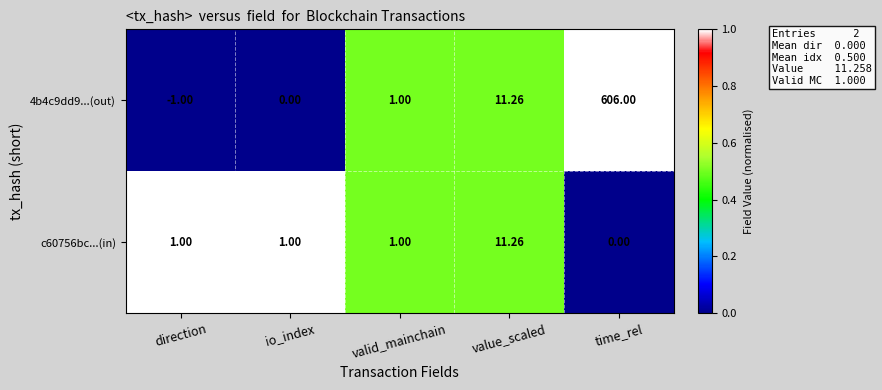

At time_rel, list the series in order from largest to smallest.

4b4c9dd9...(out), c60756bc...(in)